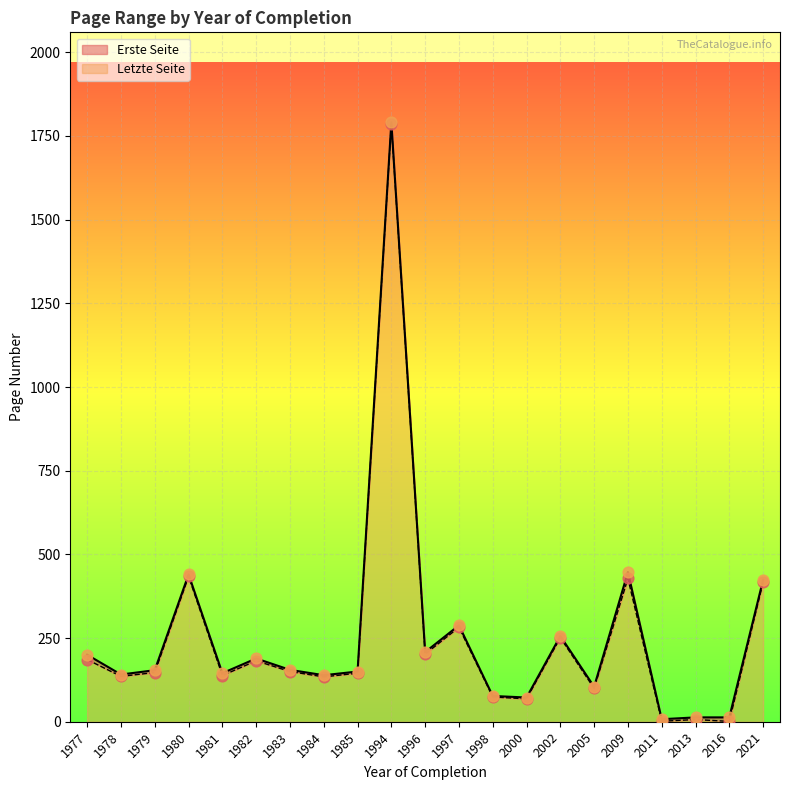

Which series has the largest total across all categories?

Letzte Seite